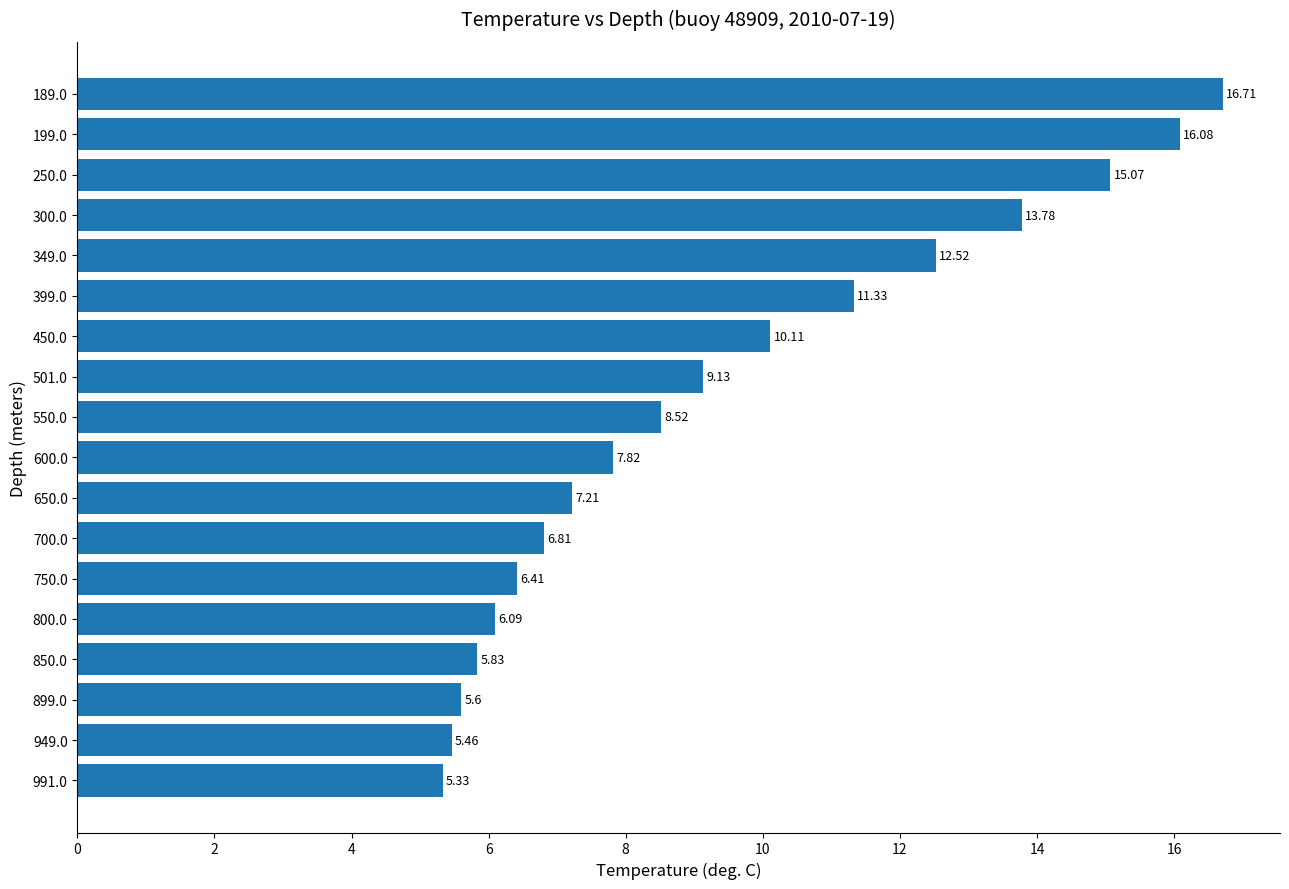

Are the bars grouped side by side (vs. stacked)?

No